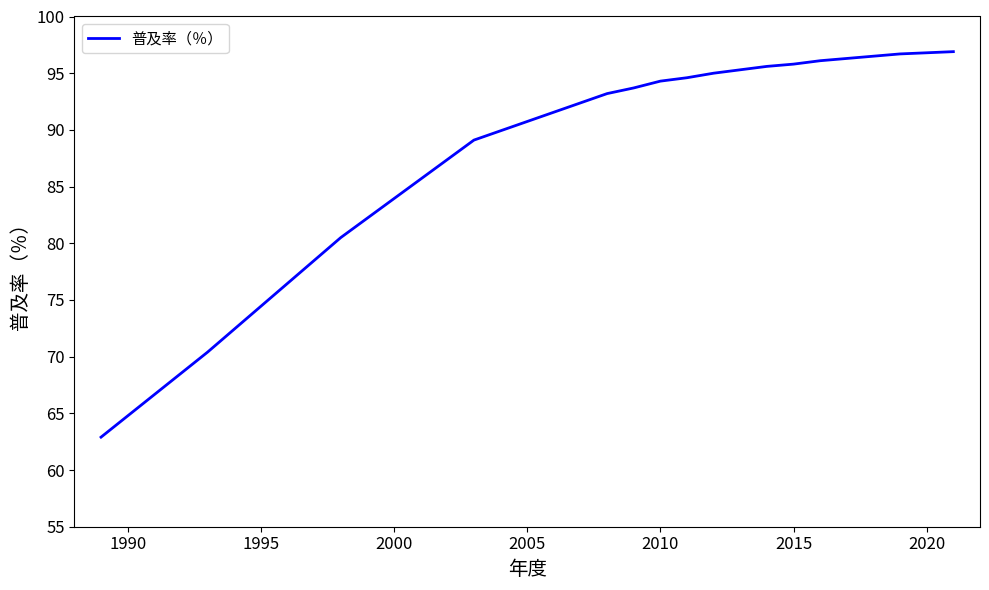

What is the minimum value shown in the chart?

62.9